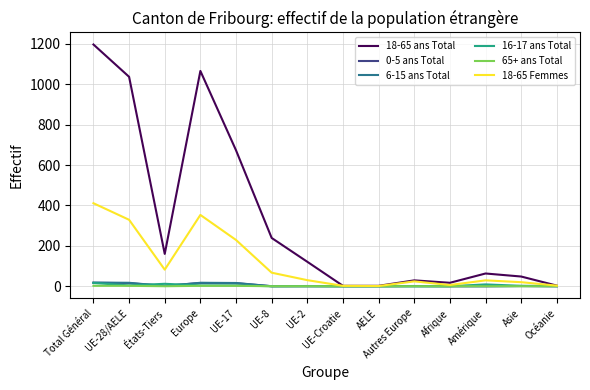

How many lines are shown in the chart?

6